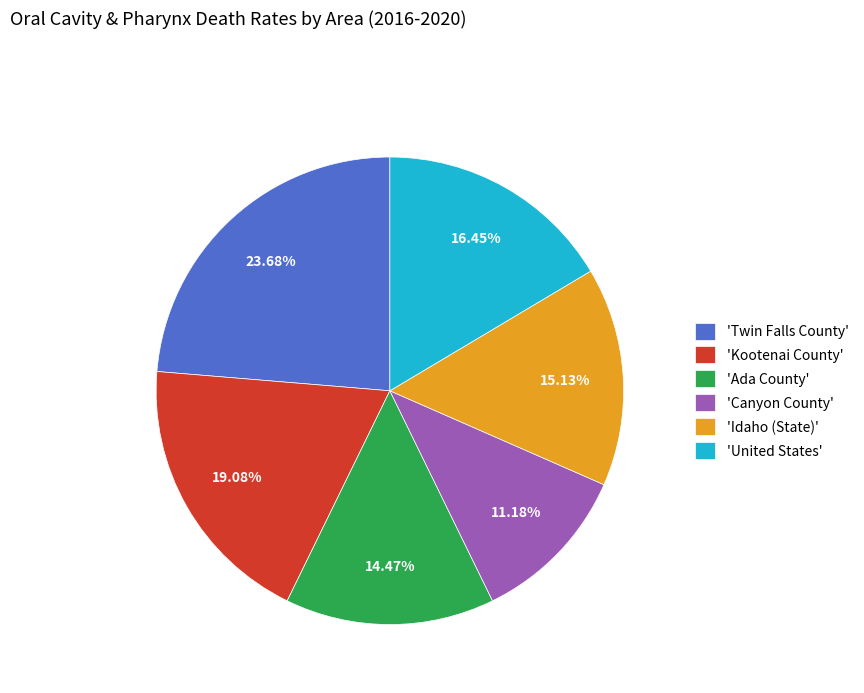

What is the ratio of the value at 'Canyon County' to the value at 'United States'?

0.7